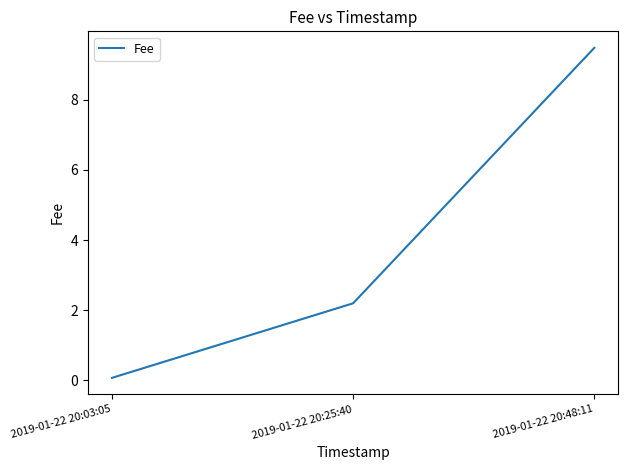

Count the number of values greater than 2.

2